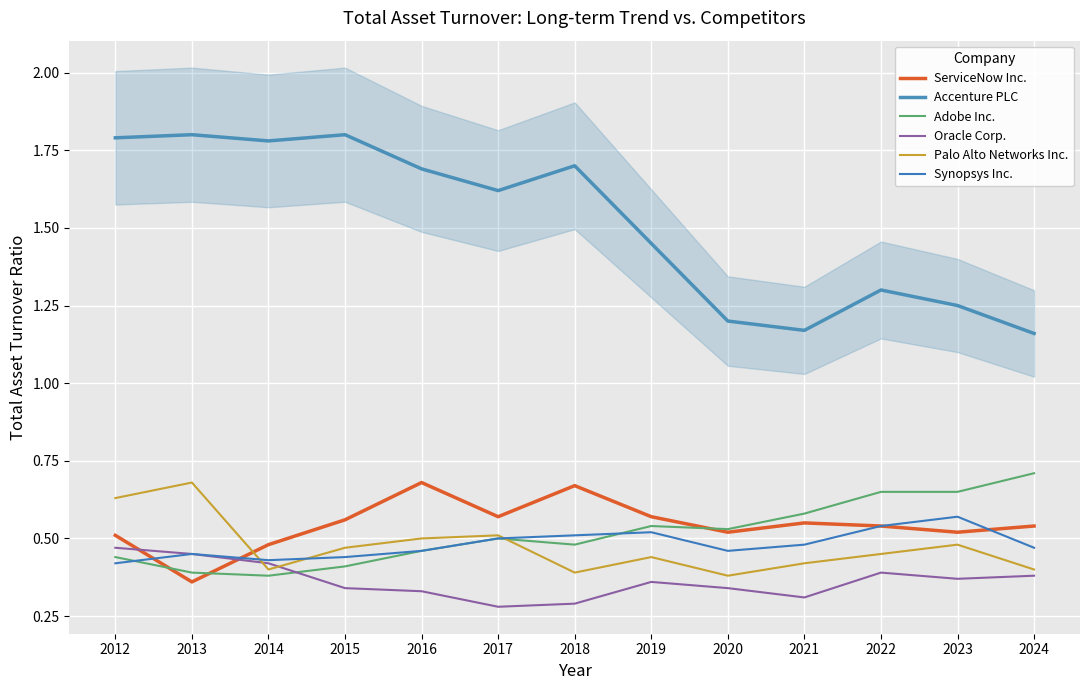

What are all the series names shown in the legend?

ServiceNow Inc., Accenture PLC, Adobe Inc., Oracle Corp., Palo Alto Networks Inc., Synopsys Inc.